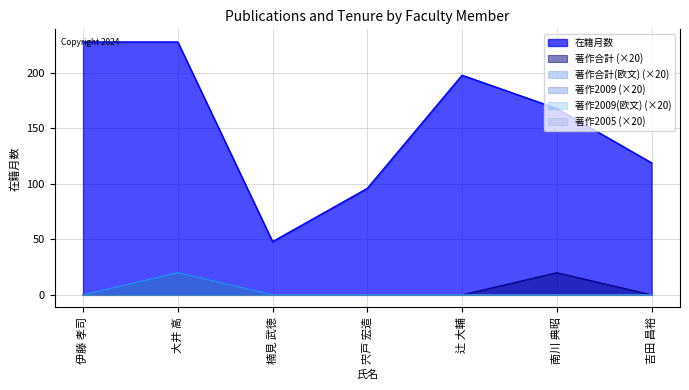

The 著作2009(欧文) series shows 0 at 南川 典昭. True or false?

True